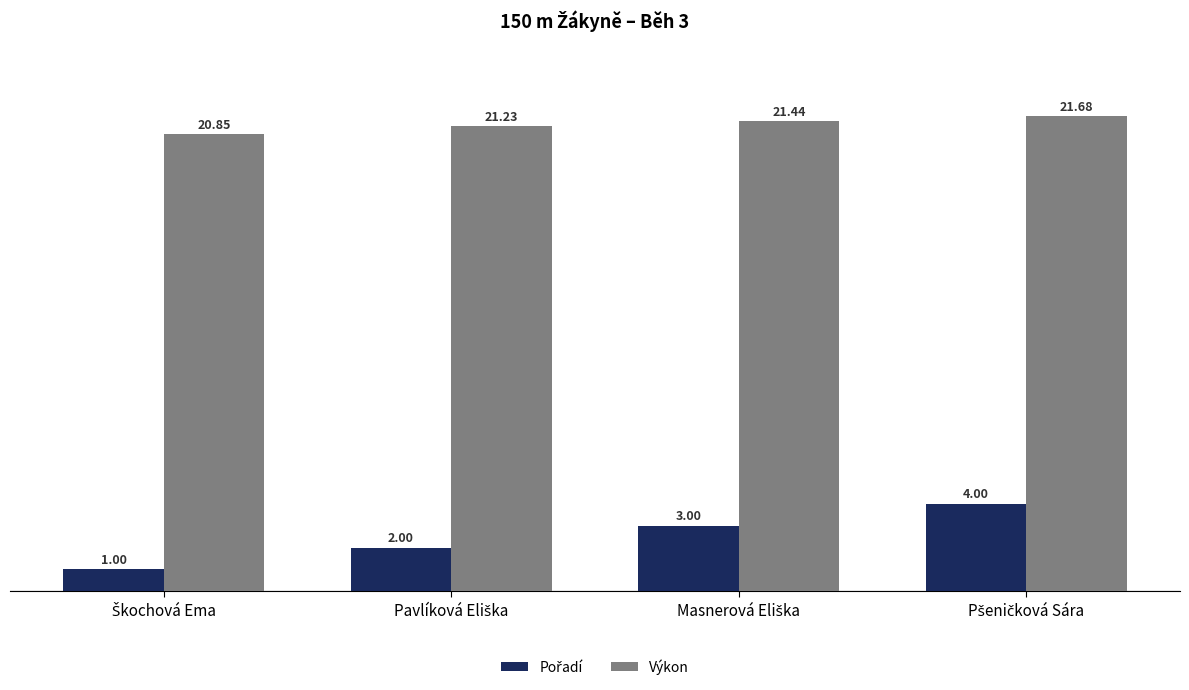

Which series has the largest total across all categories?

Výkon